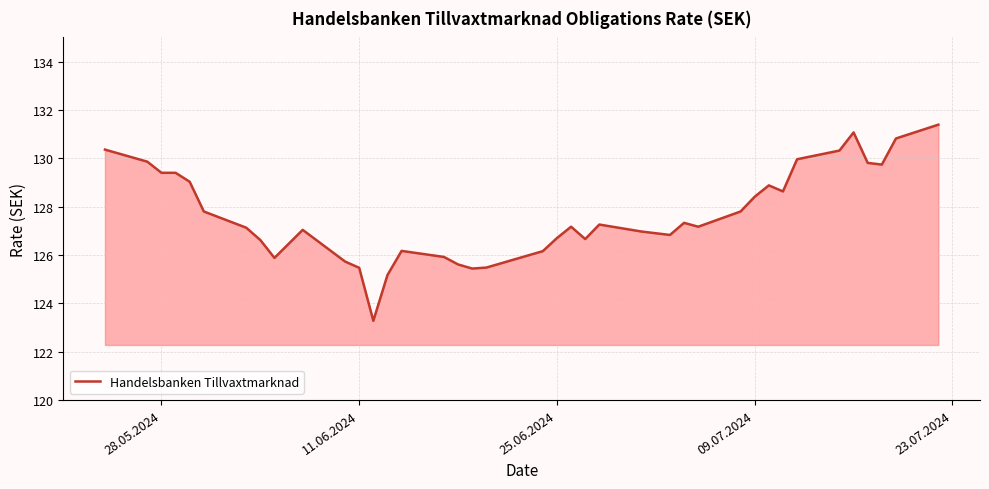

What is the greatest value displayed?

131.4